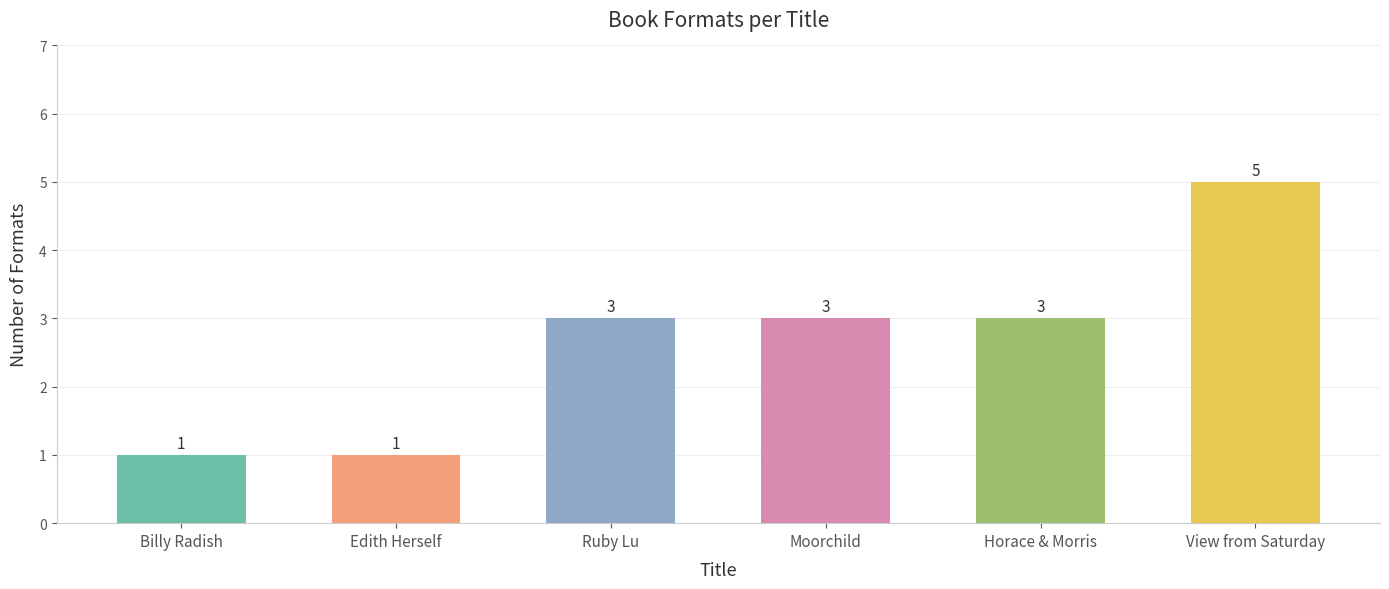

What is the change in value from Edith Herself to Horace & Morris?

+2